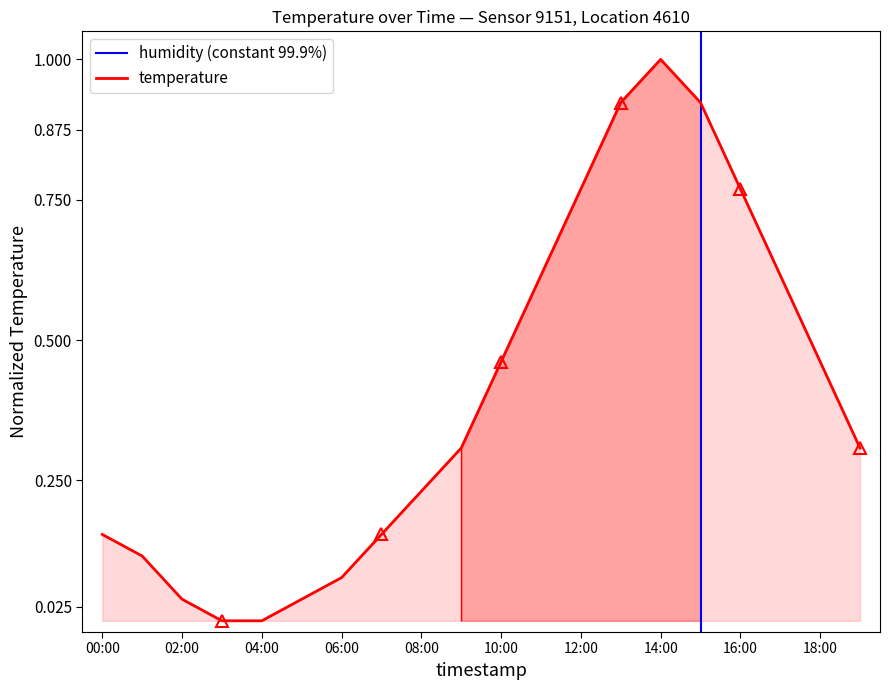

Which category has the lowest value across all series?

03:00